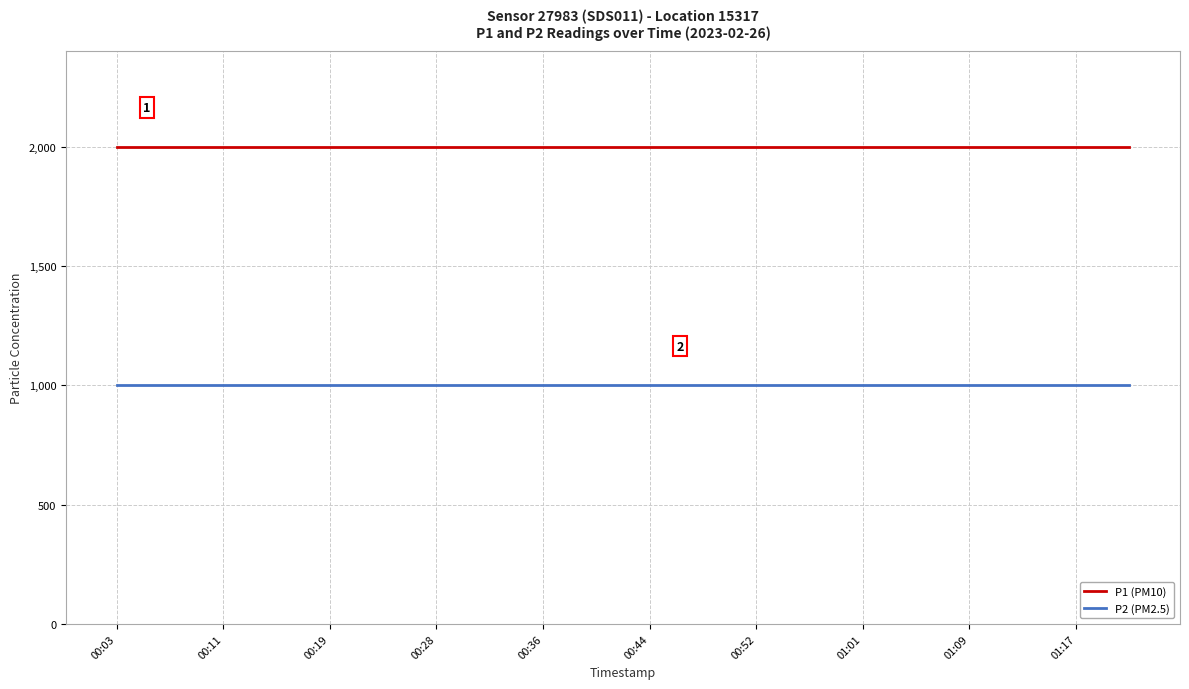

True or false: P1 (PM10) and P2 (PM2.5) intersect in this chart.

False